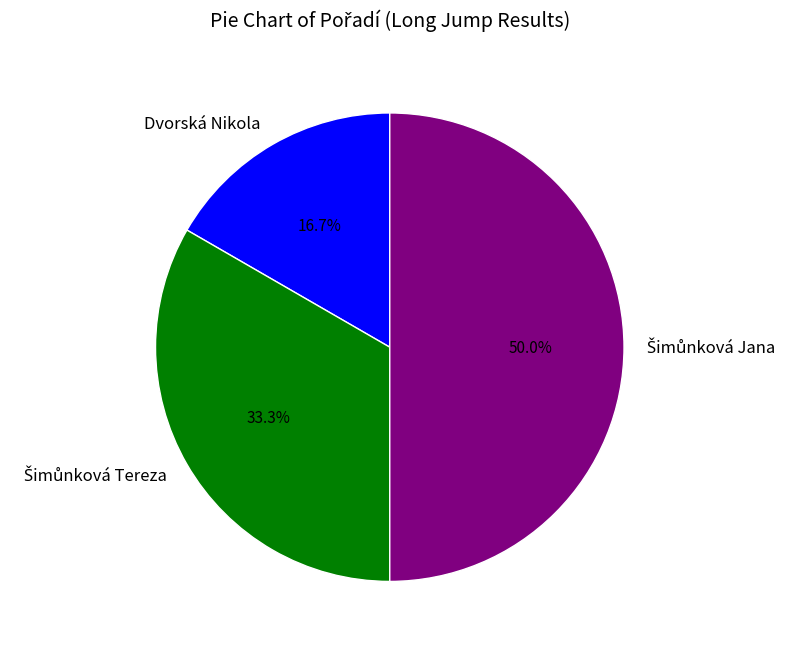

What is the smallest slice in the pie chart?

Dvorská Nikola